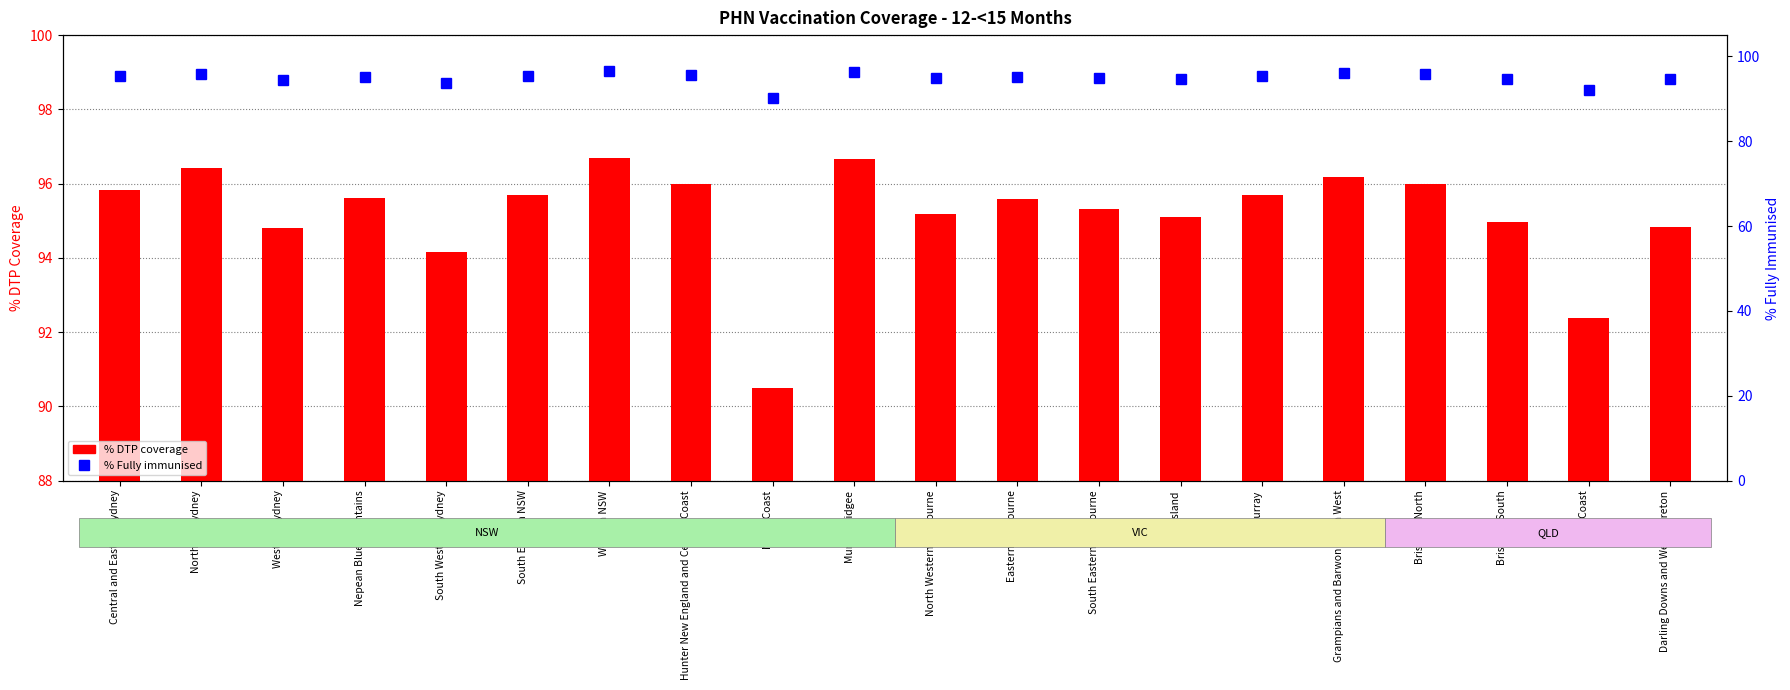

What is the label of the 19th bar from the left?

Gold Coast